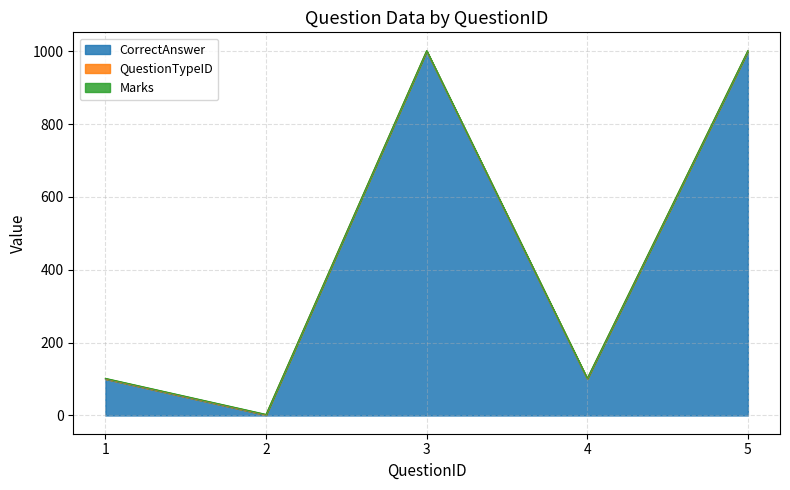

True or false: Marks and CorrectAnswer intersect in this chart.

False